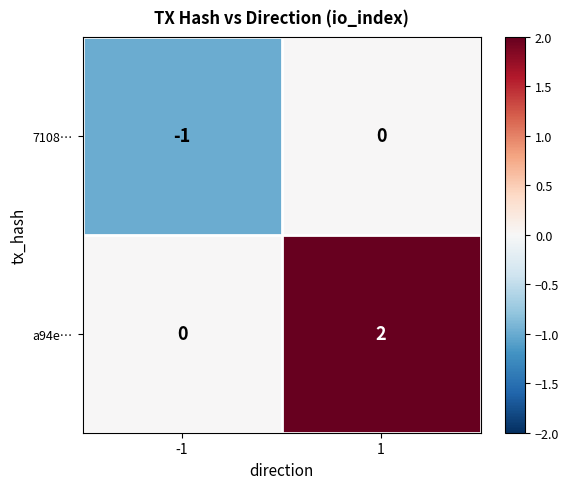

Is it true that 7108… equals -2 at -1?

False